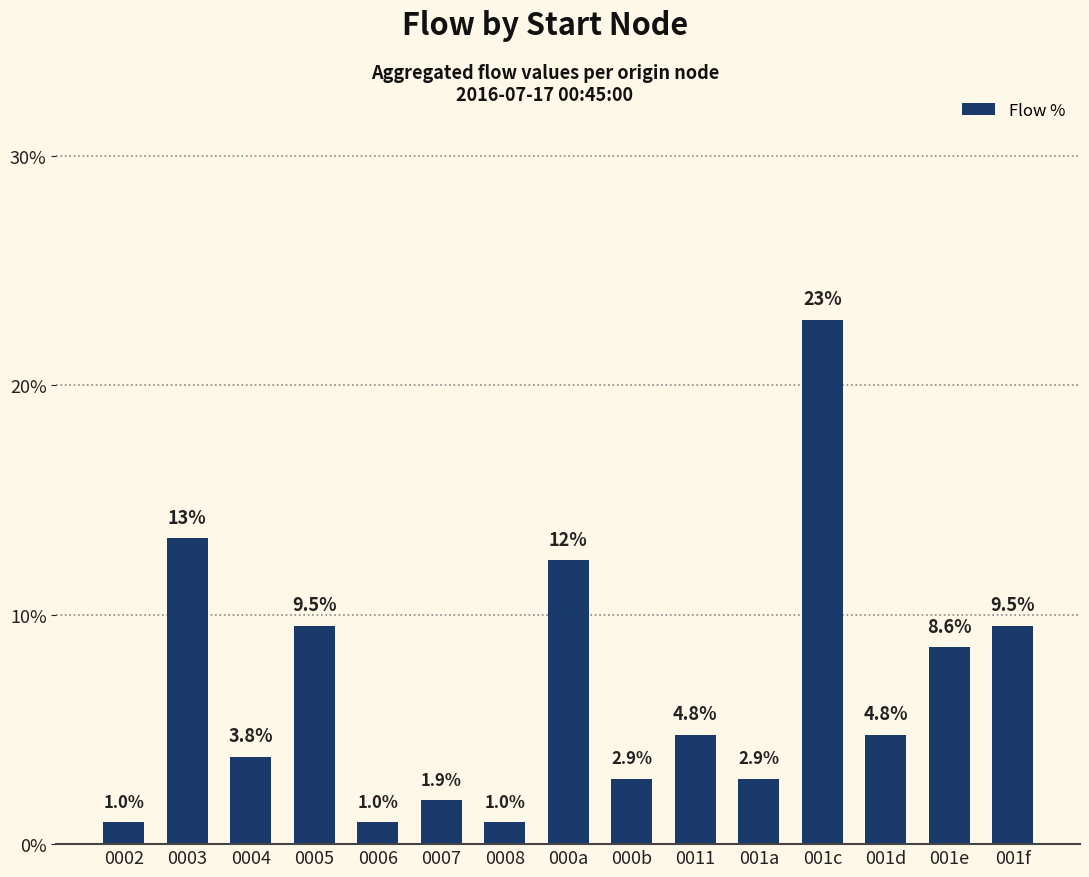

What is the label of the 12th bar from the right?

0005